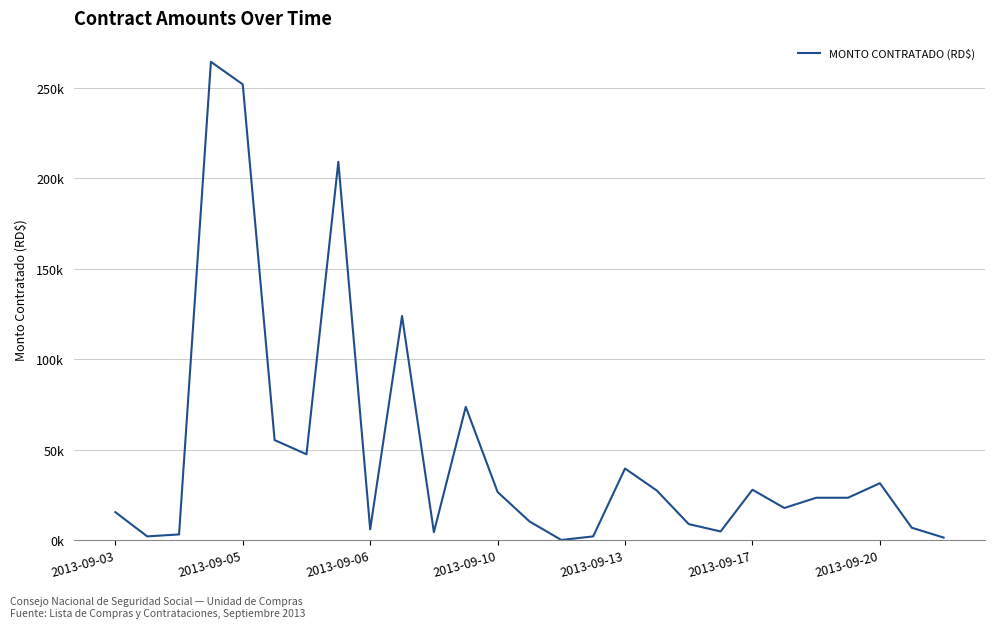

How many interior local peaks (higher than both neighbors) does the data have?

7